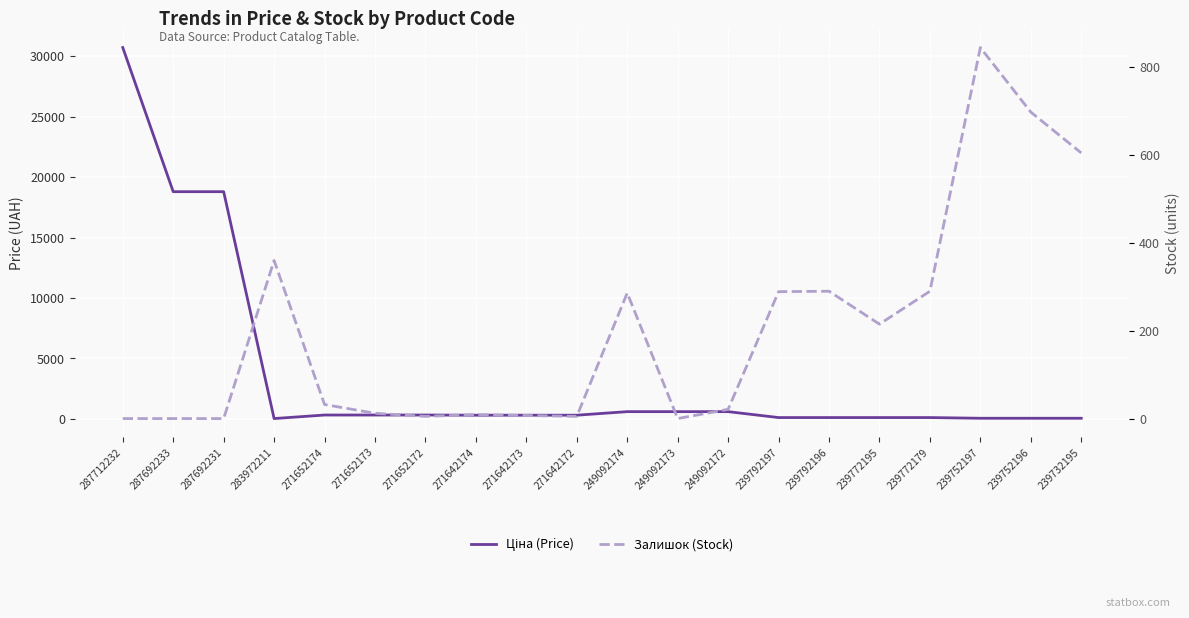

True or false: Ціна (Price) has more than 0 points higher than both neighbors.

False